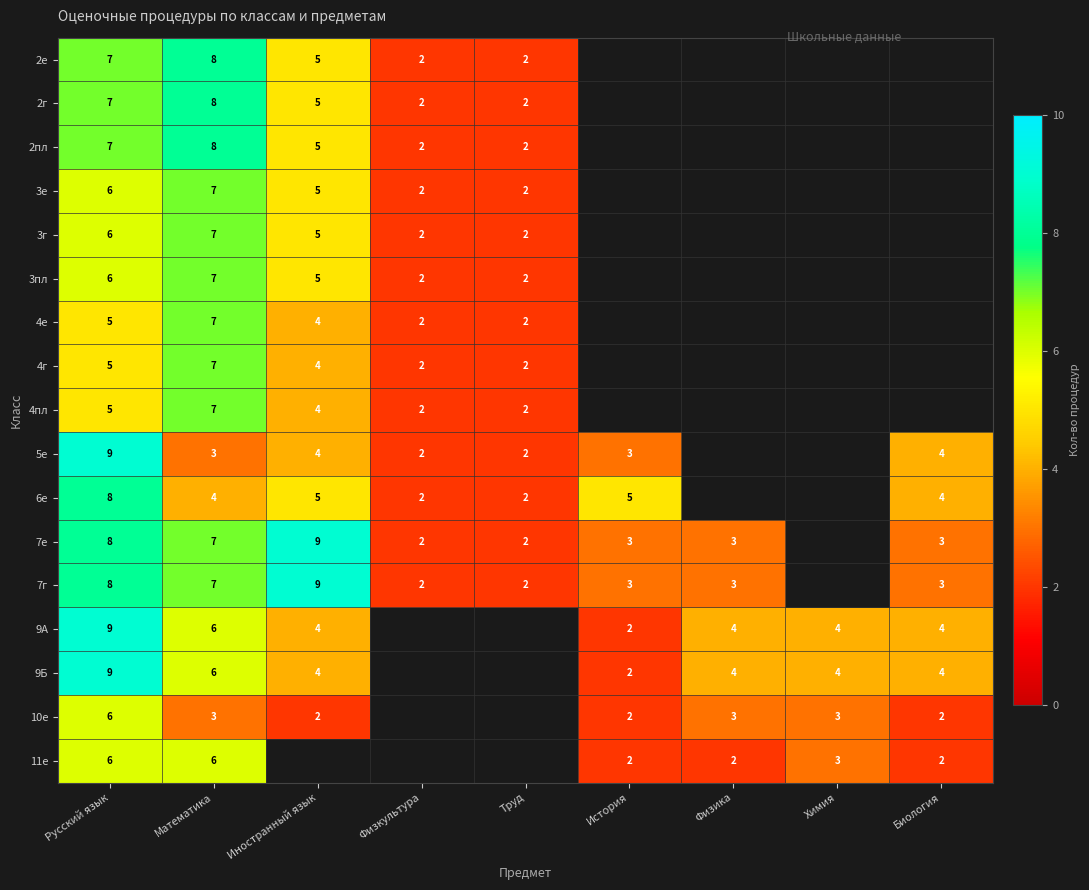

The value of 2г at Физкультура is 0.5. True or false?

False